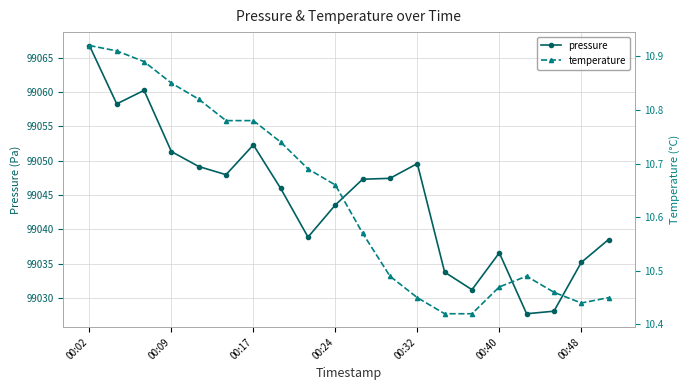

What is the difference between the second highest and second lowest values in the temperature series?

0.5